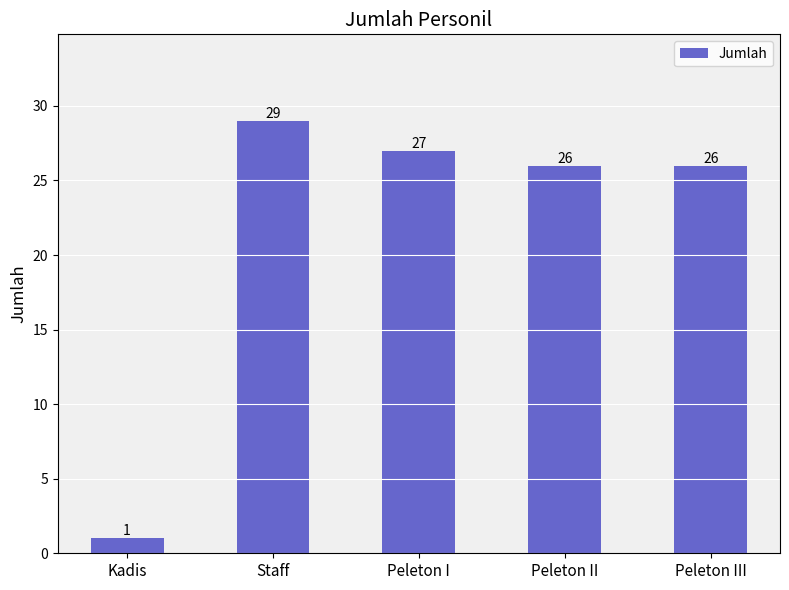

Which has a higher value, Peleton III or Staff?

Staff